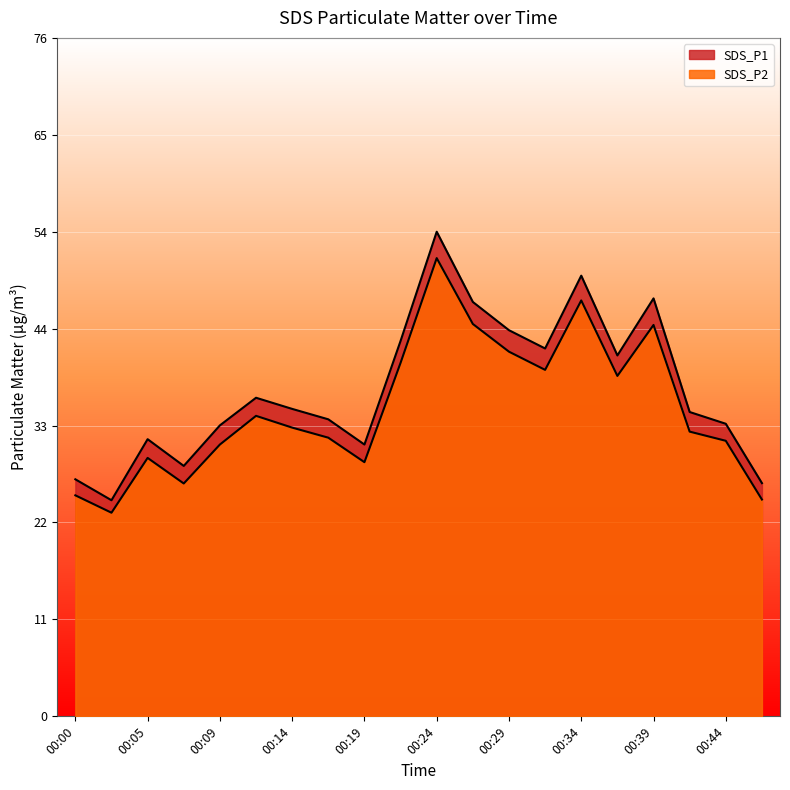

Does the chart display data point markers on the line(s)?

No